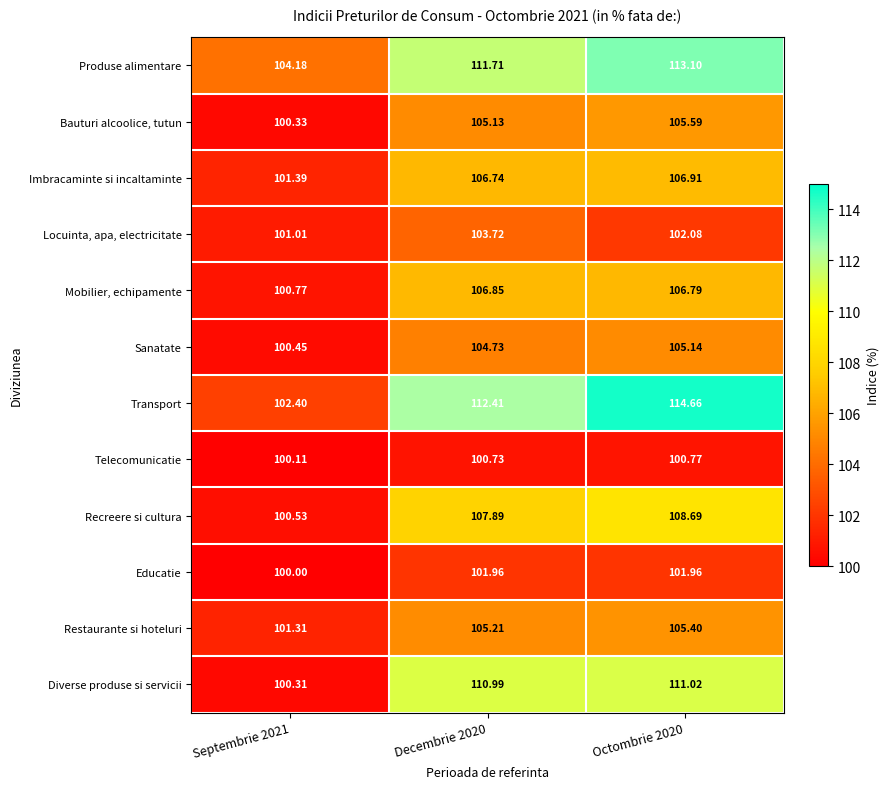

Is the value of Locuinta, apa, electricitate at Decembrie 2020 greater than the value of Sanatate at Decembrie 2020?

No